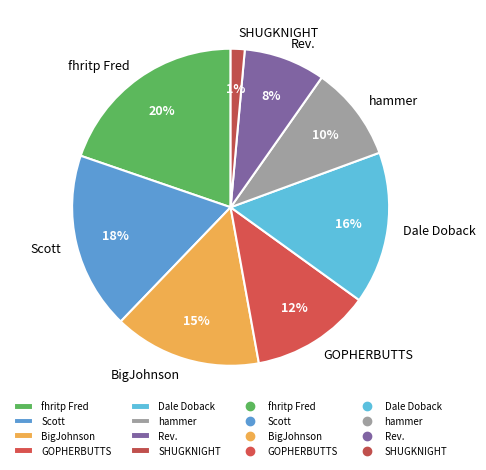

Is it true that hammer is 1% of the pie?

False